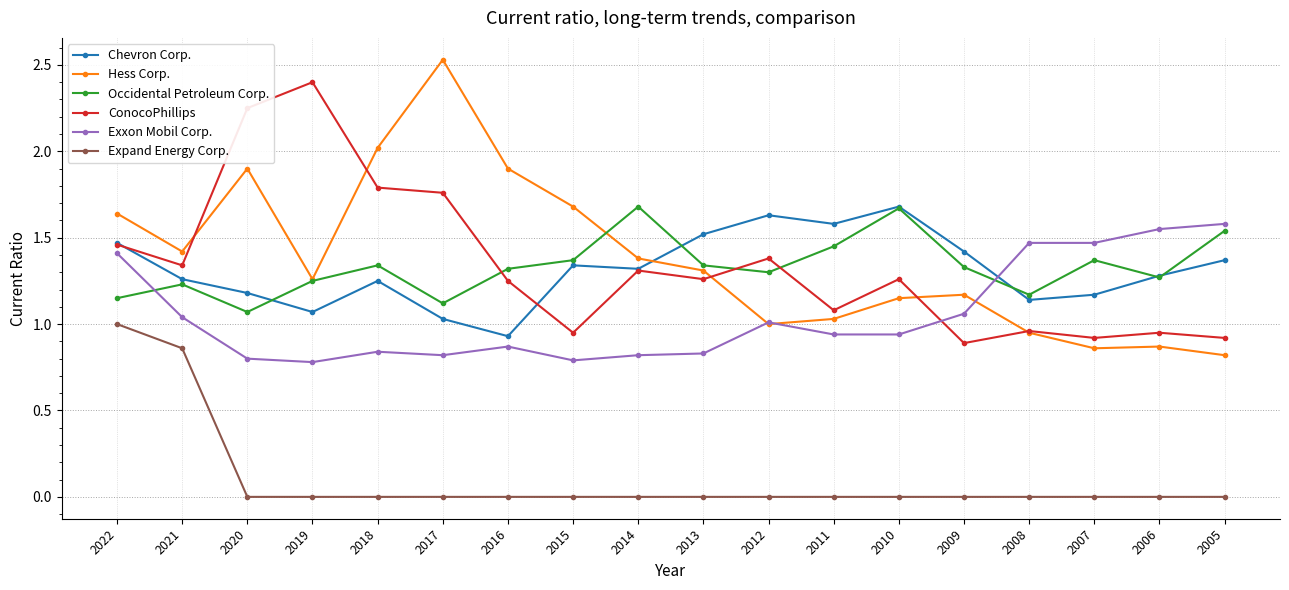

At how many categories does at least one series exceed 1?

18